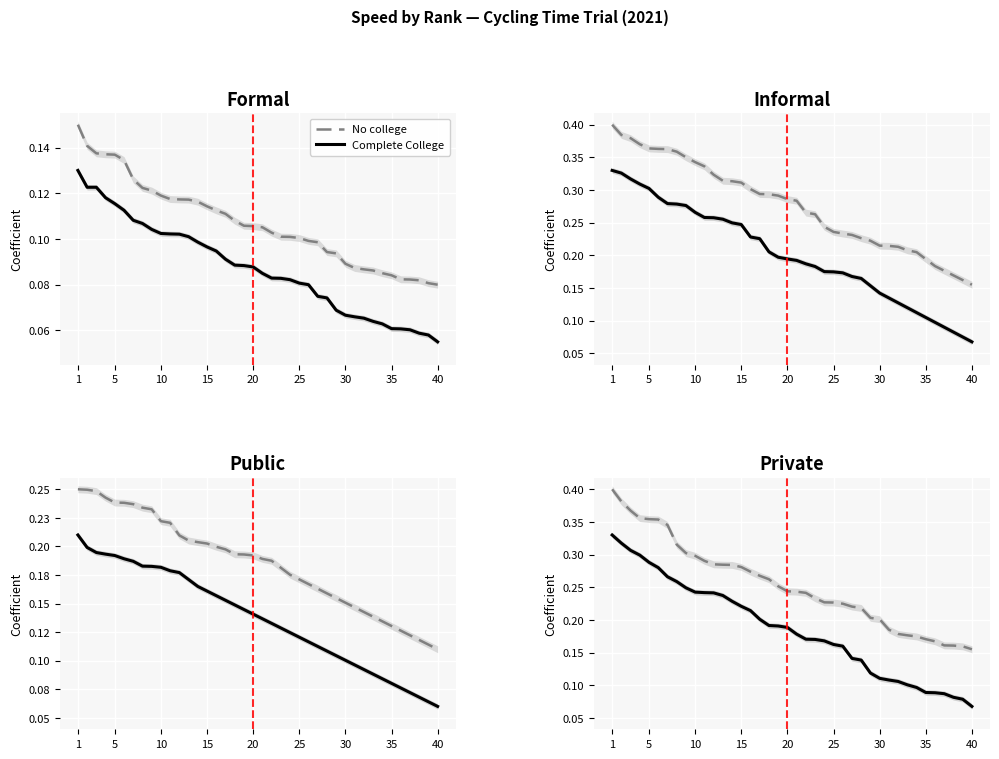

What are all the series names shown in the legend?

No college, Complete College